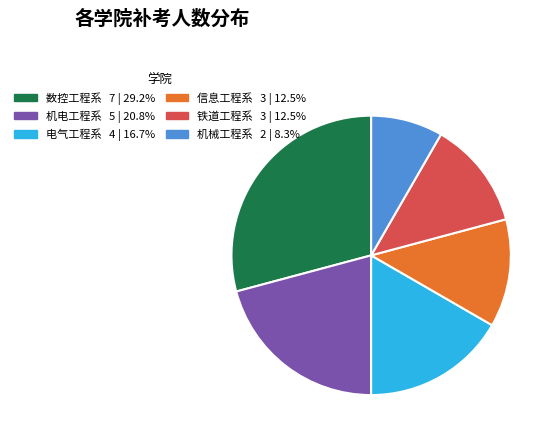

How many slices are in this pie chart?

6